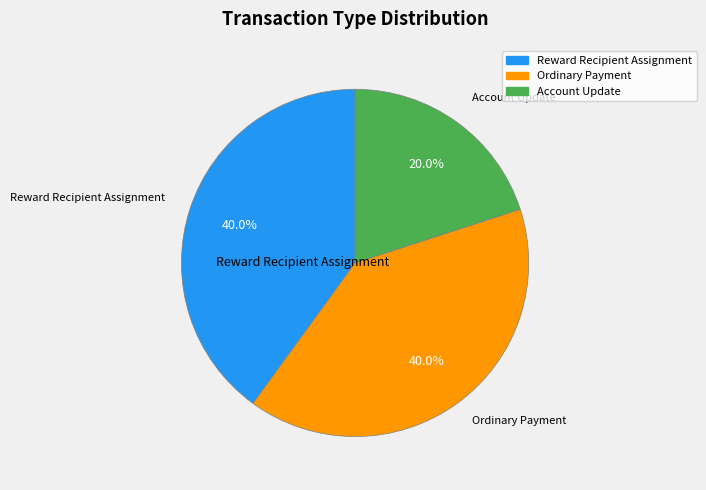

Is there any slice that represents more than half of the pie?

No